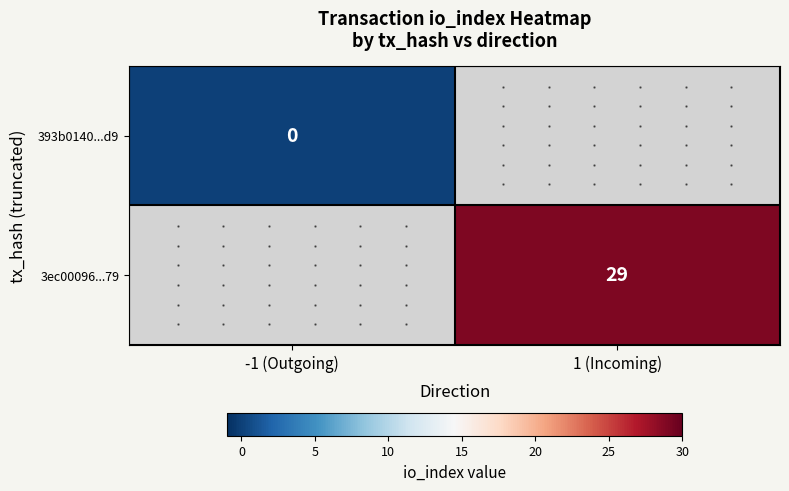

Is the value of 393b0140...d9 at -1 (Outgoing) greater than the value of 3ec00096...79 at 1 (Incoming)?

No